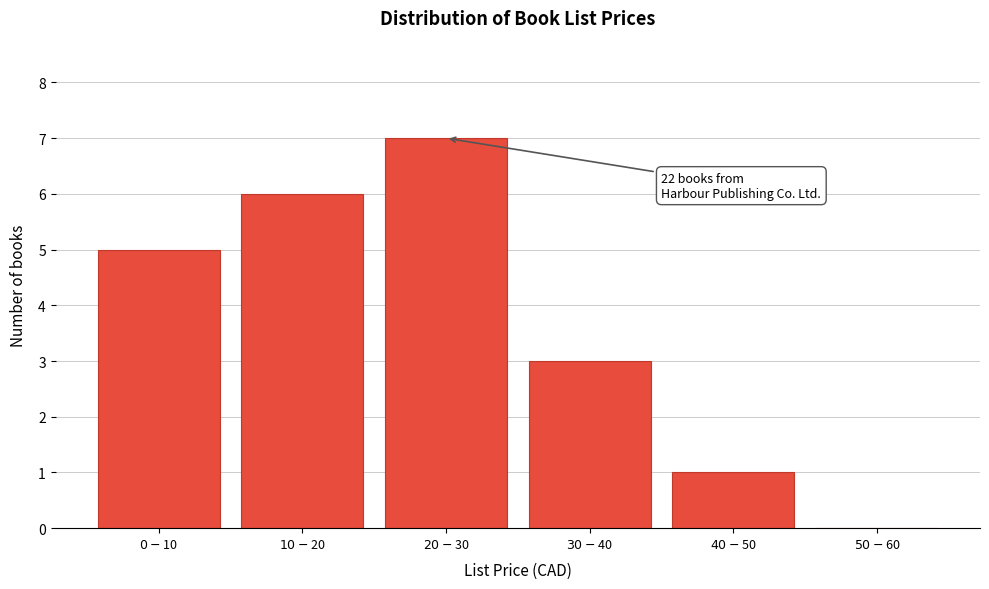

What is the sum of all values?

22